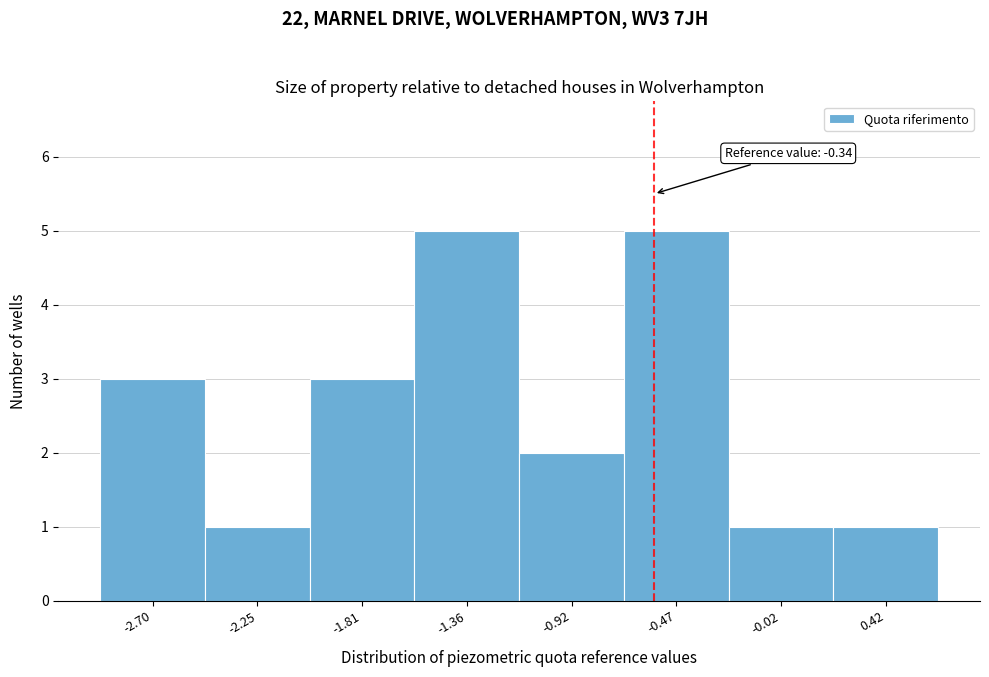

Reading right to left, extract all data points from this chart.

1	1	5	2	5	3	1	3